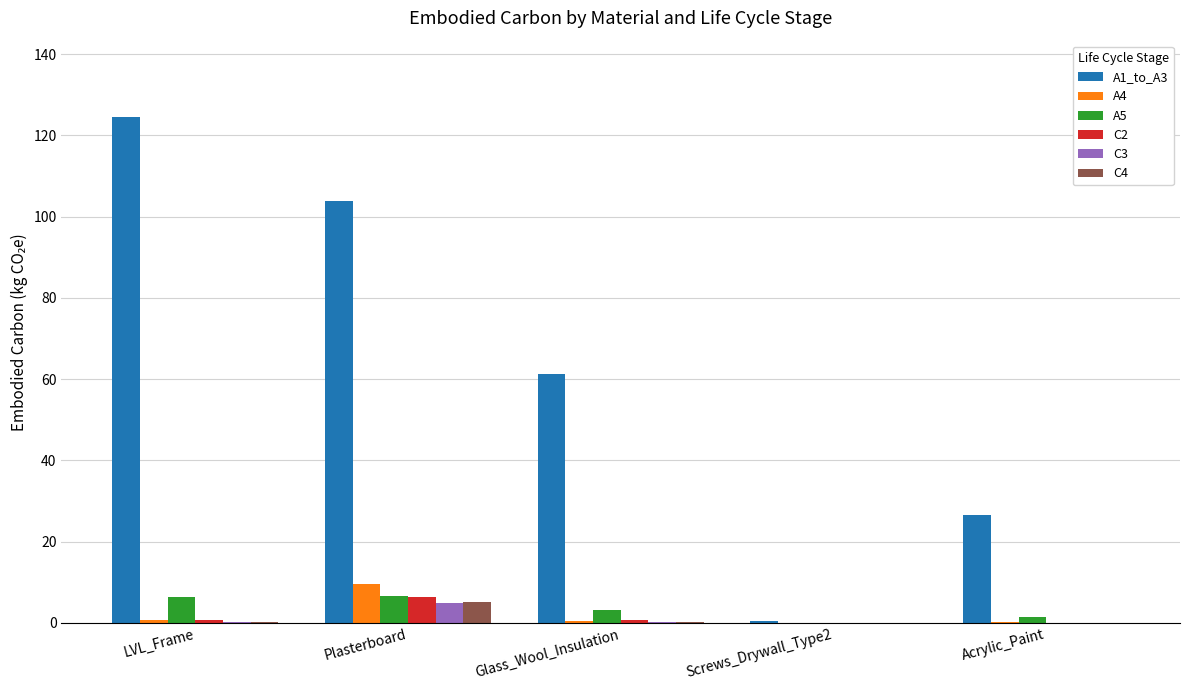

Is the value of C4 at Plasterboard greater than the value of A1_to_A3 at LVL_Frame?

No